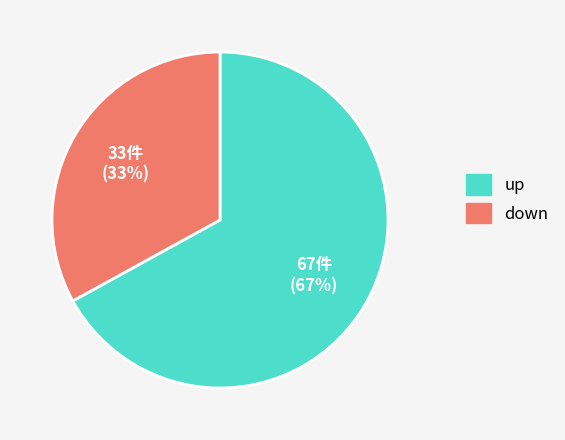

Does up account for over 50% of the chart?

Yes